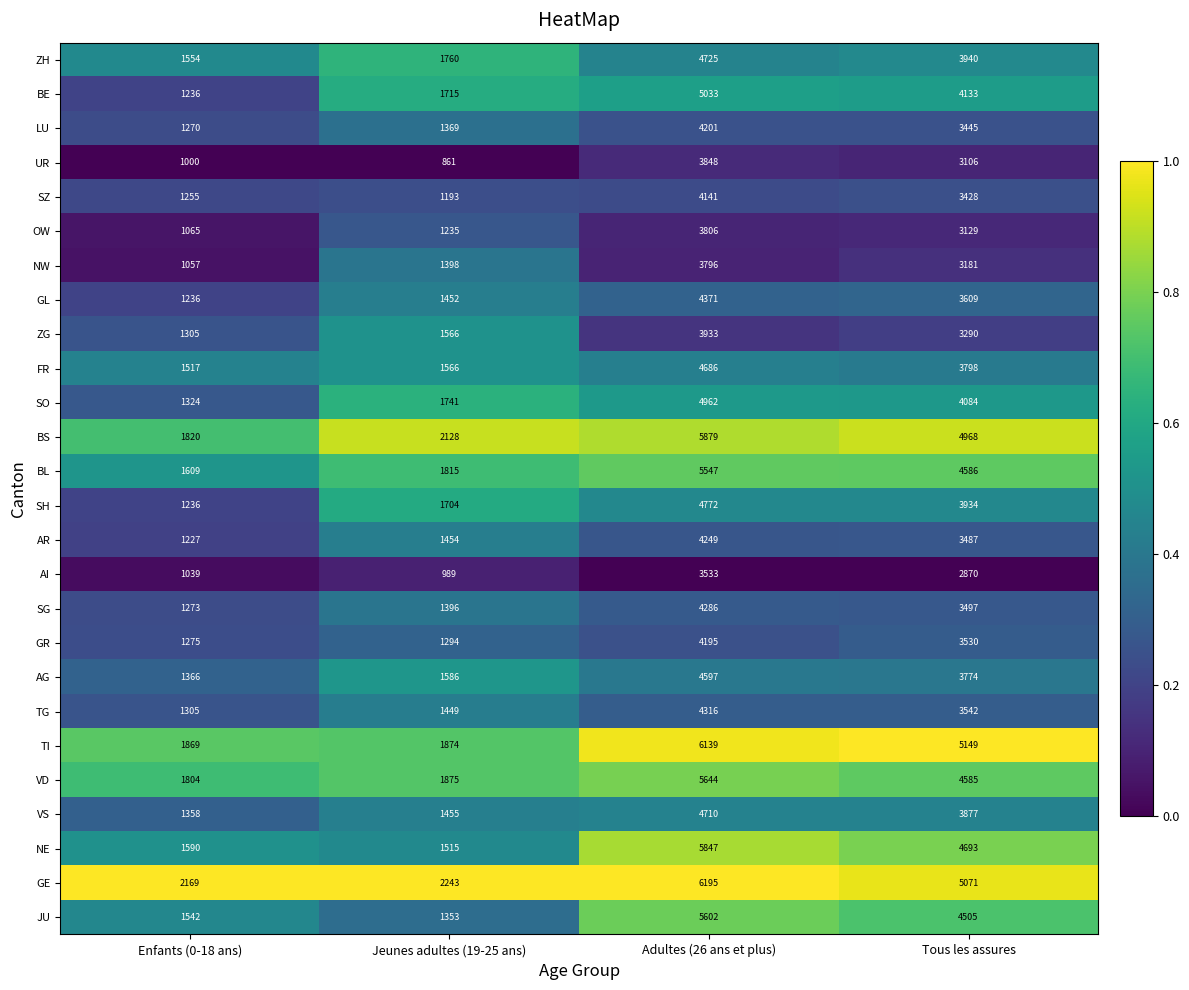

Which series changed the most between Adultes (26 ans et plus) and Tous les assures?

NE